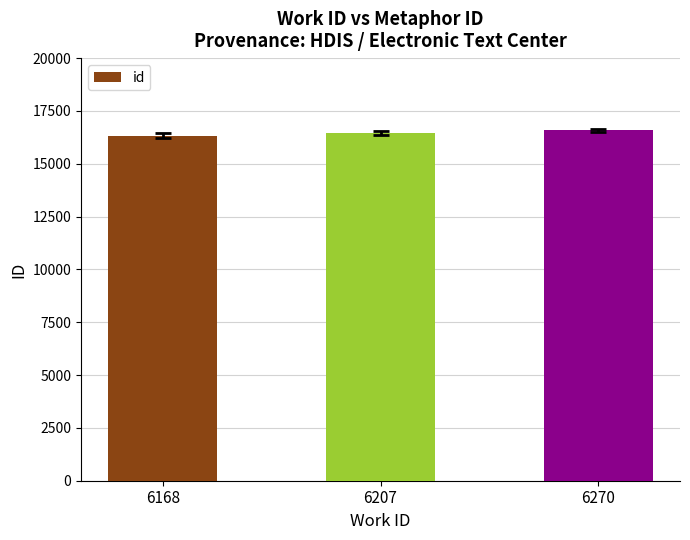

Is it true that the value at 6270 is 29111?

False